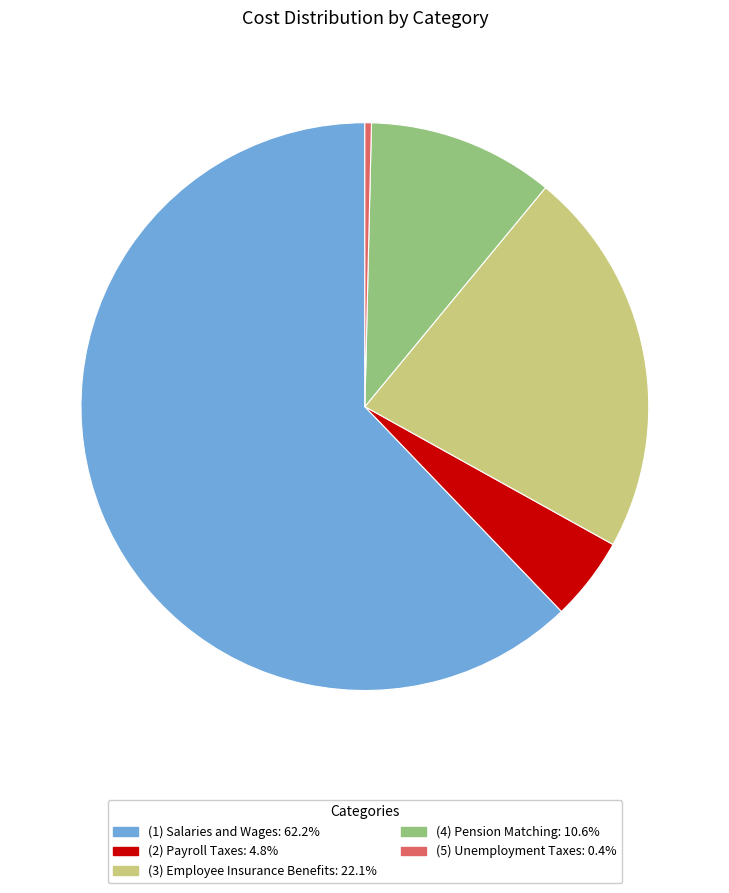

What is the largest slice in the pie chart?

(1) Salaries and Wages